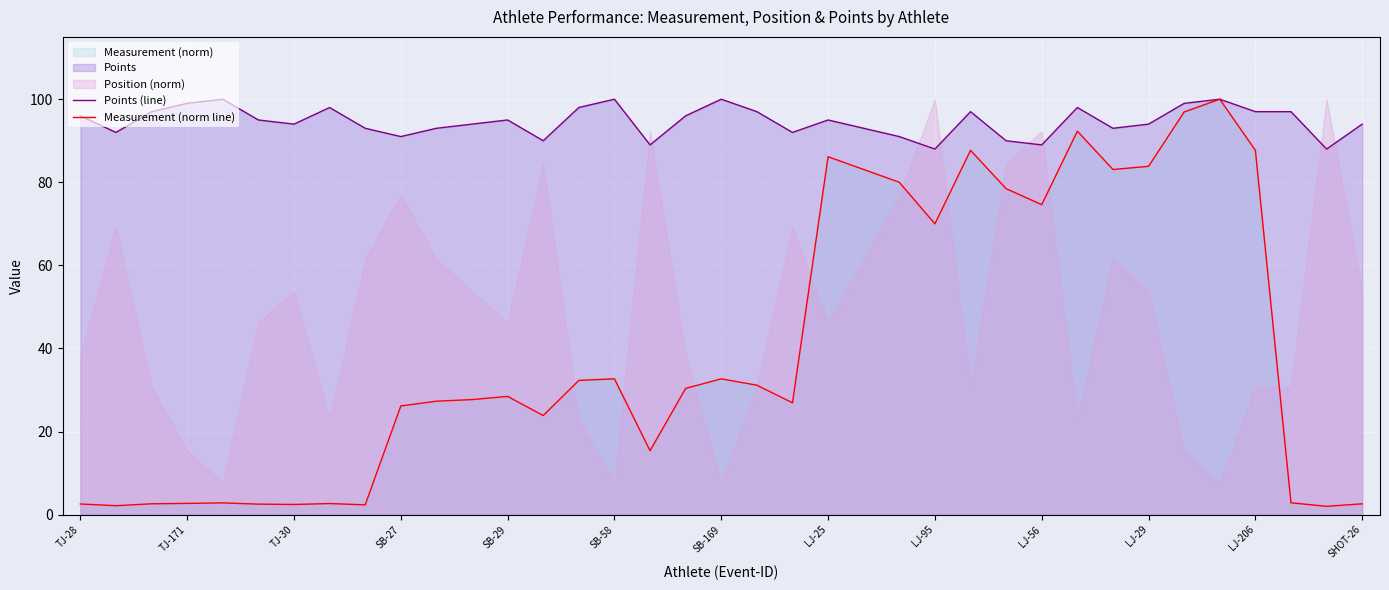

True or false: Points (line) has a value of 95.0 at SB-29.

True